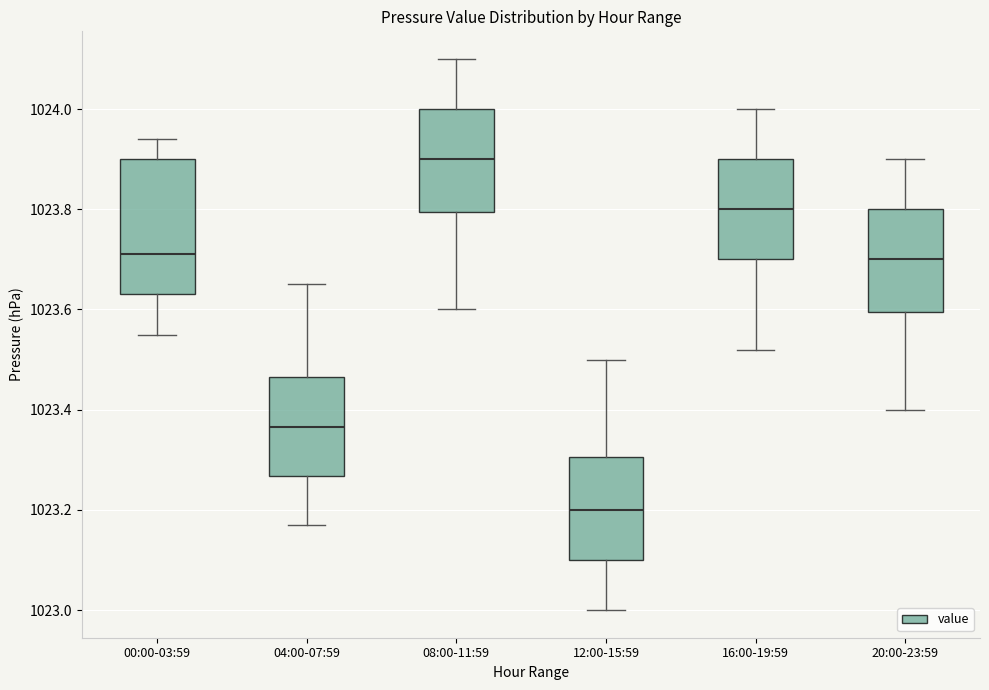

Reading left to right, transcribe this box plot: for each box, give where its median line is, the range the box spans, and where its two whiskers end, as read against the y-axis. The values are not printed on the chart, so give them approximately, as read against the axis.

00:00-03:59: median 1023.72, box 1023.64 to 1023.90, whiskers 1023.56 to 1023.94
04:00-07:59: median 1023.36, box 1023.26 to 1023.46, whiskers 1023.18 to 1023.66
08:00-11:59: median 1023.90, box 1023.80 to 1024.00, whiskers 1023.60 to 1024.10
12:00-15:59: median 1023.20, box 1023.10 to 1023.30, whiskers 1023.00 to 1023.50
16:00-19:59: median 1023.80, box 1023.70 to 1023.90, whiskers 1023.52 to 1024.00
20:00-23:59: median 1023.70, box 1023.60 to 1023.80, whiskers 1023.40 to 1023.90